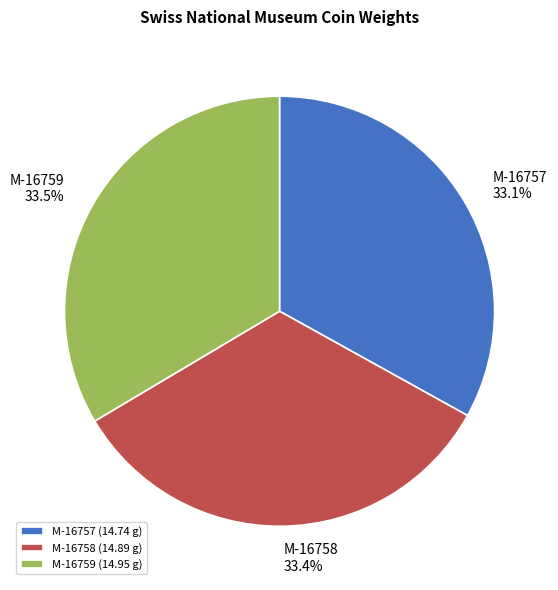

What is the ratio of the value at M-16759 to the value at M-16757?

1.0